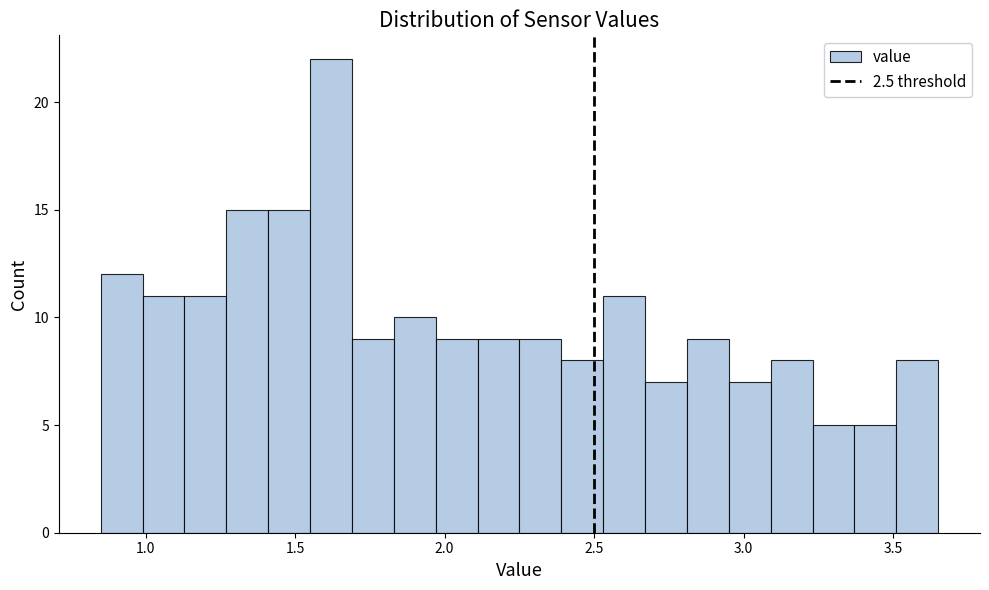

Around what value on the x-axis is the tallest bar? Give the approximate position of its centre, as read against the axis.

1.60